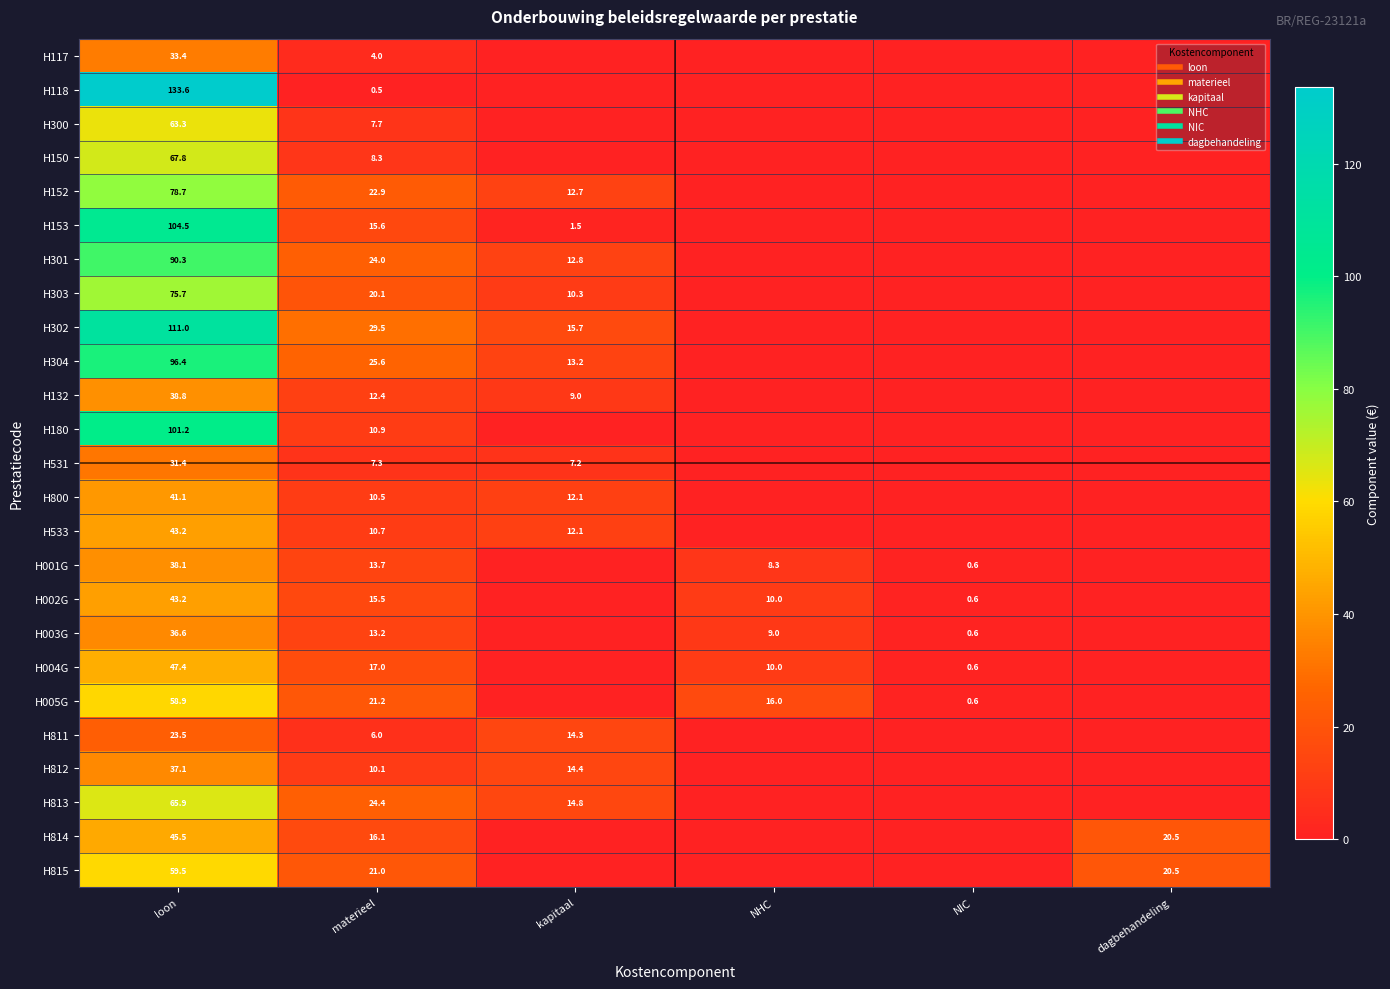

What is the difference between the highest and lowest values at loon?

110.1